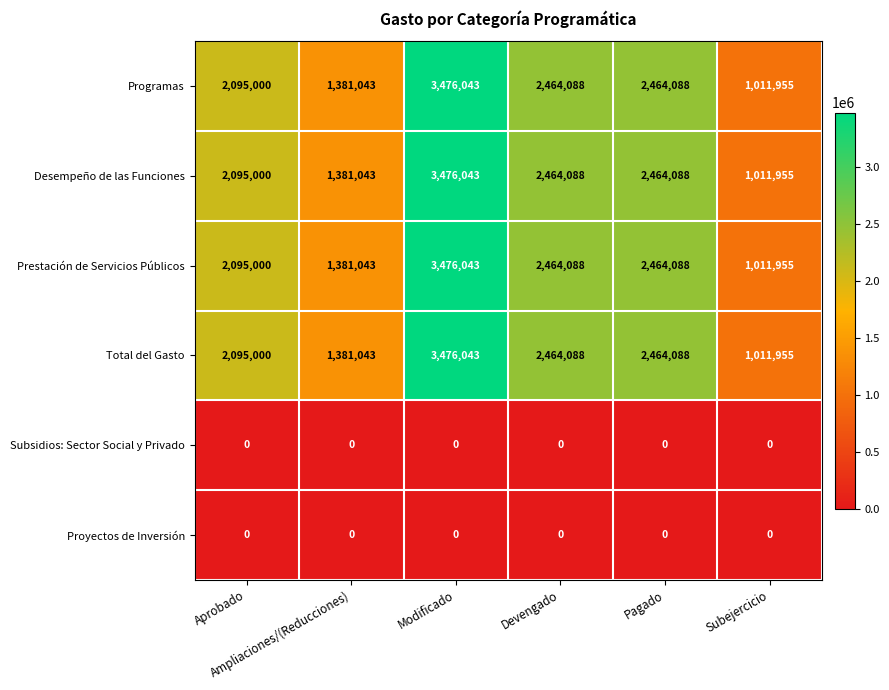

What is the difference between the maximum and minimum values in the Desempeño de las Funciones series?

2464088